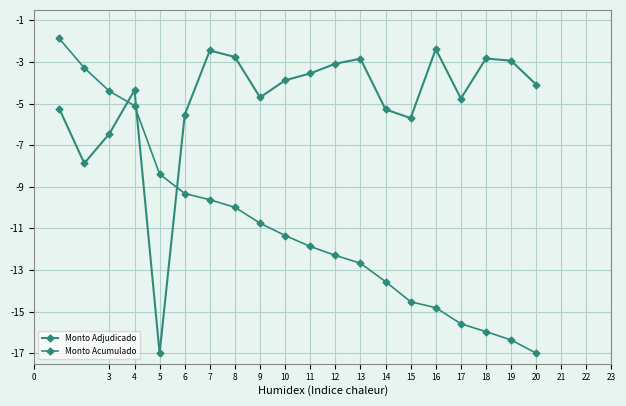

How many lines are shown in the chart?

2